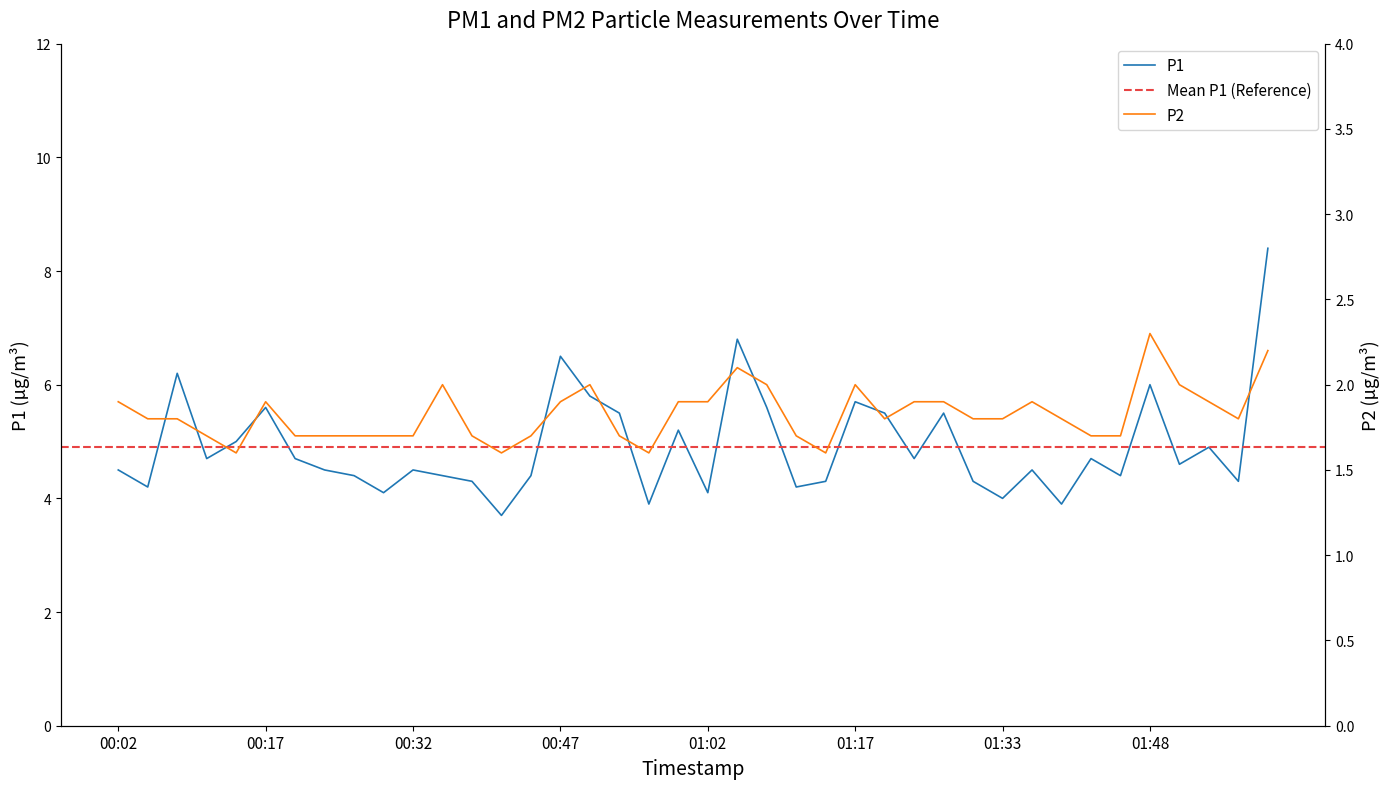

True or false: P2 and P1 cross at least once.

False